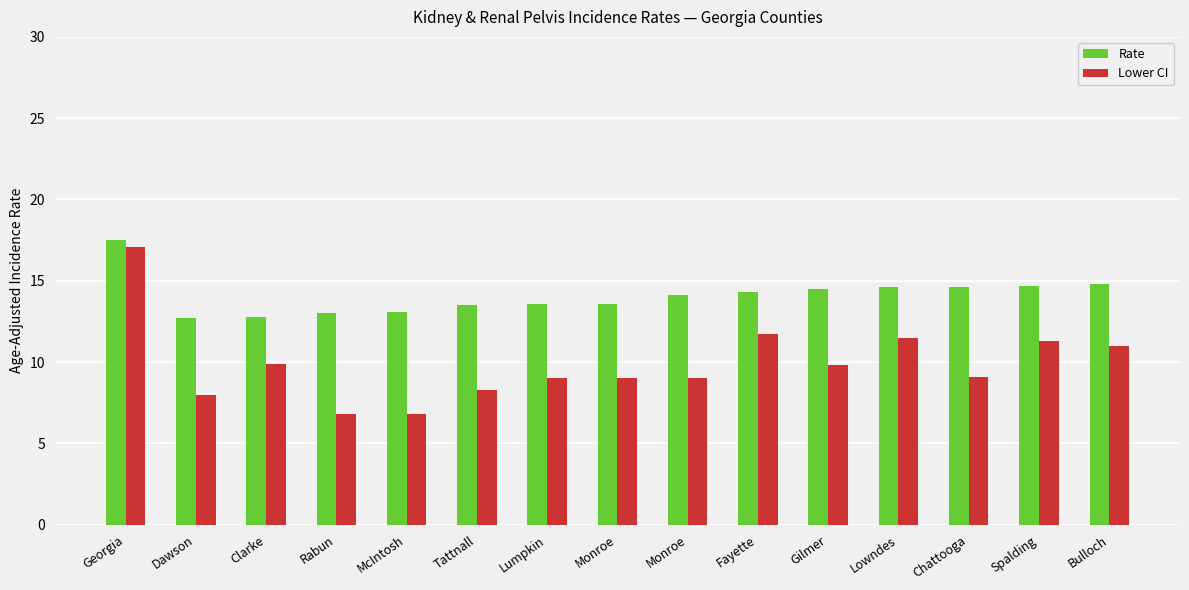

Reading left to right, what are all the values shown in this chart?

Rate: Georgia=17.5	Dawson=12.7	Clarke=12.8	Rabun=13.0	McIntosh=13.1	Tattnall=13.5	Lumpkin=13.6	Monroe=13.6	Monroe=14.1	Fayette=14.3	Gilmer=14.5	Lowndes=14.6	Chattooga=14.6	Spalding=14.7	Bulloch=14.8
Lower CI: Georgia=17.1	Dawson=8.0	Clarke=9.9	Rabun=6.8	McIntosh=6.8	Tattnall=8.3	Lumpkin=9.0	Monroe=9.0	Monroe=9.0	Fayette=11.7	Gilmer=9.8	Lowndes=11.5	Chattooga=9.1	Spalding=11.3	Bulloch=11.0